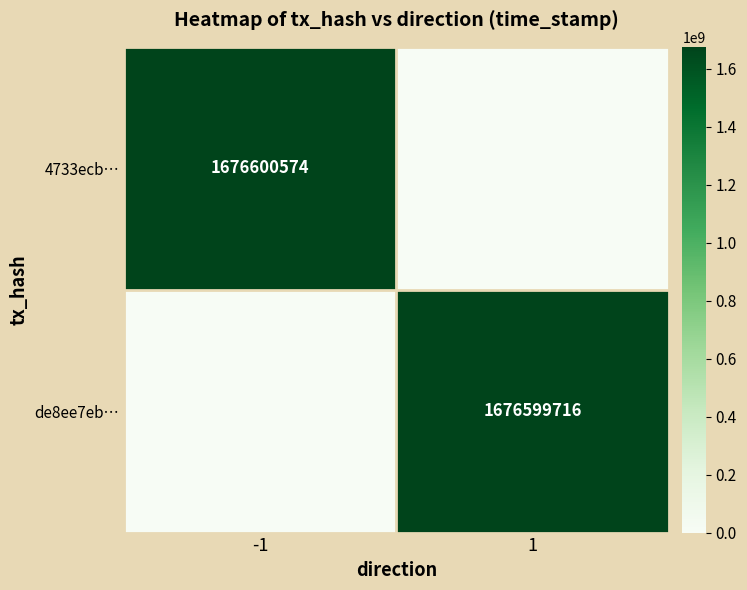

The 4733ecb… series shows 2730478723 at -1. True or false?

False